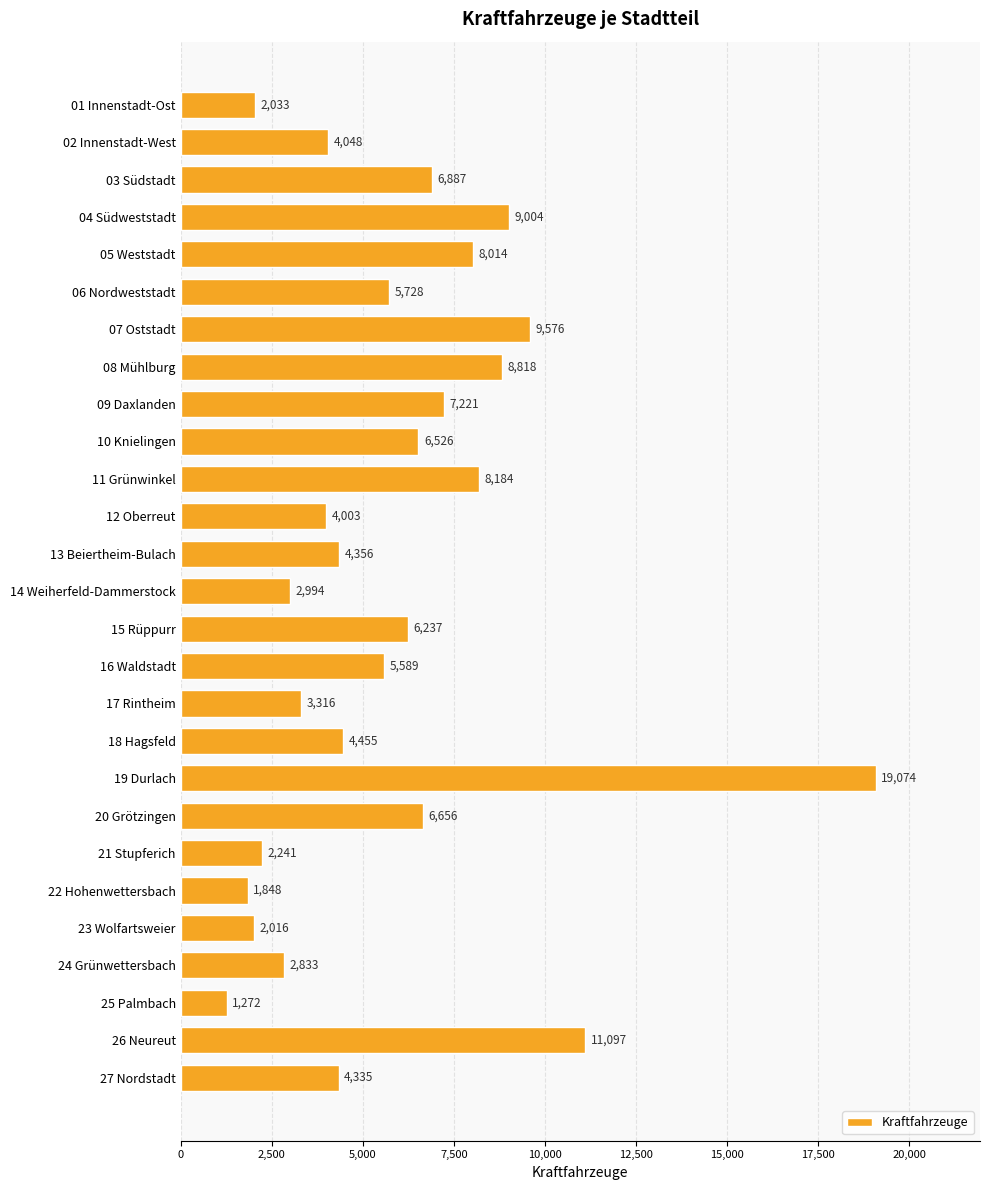

What is the greatest value displayed?

19074